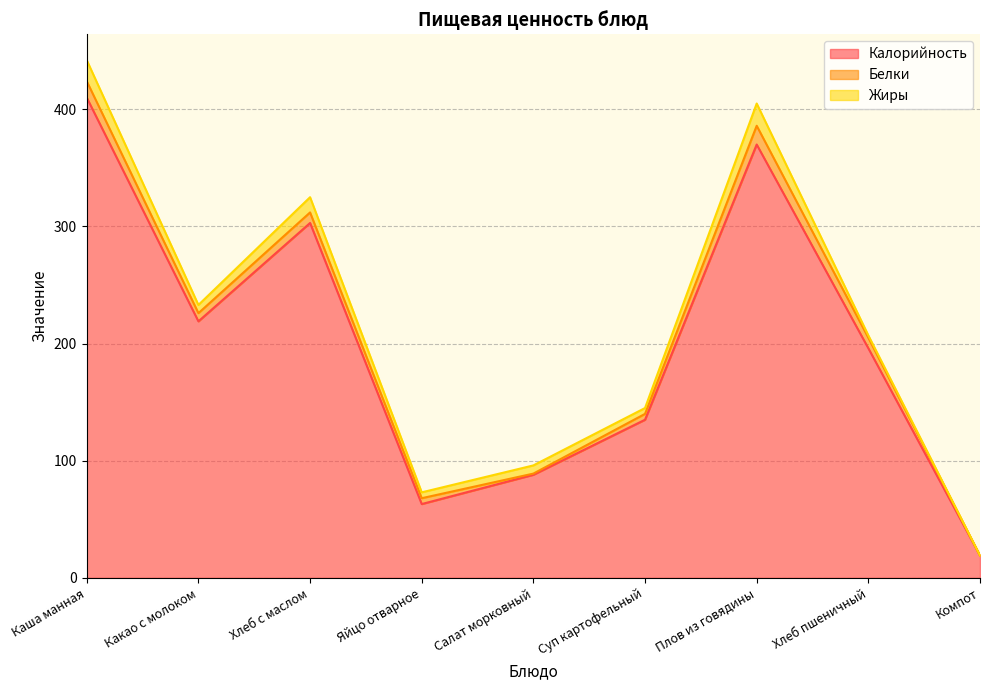

What is the label of the 4th point from the right?

Суп картофельный